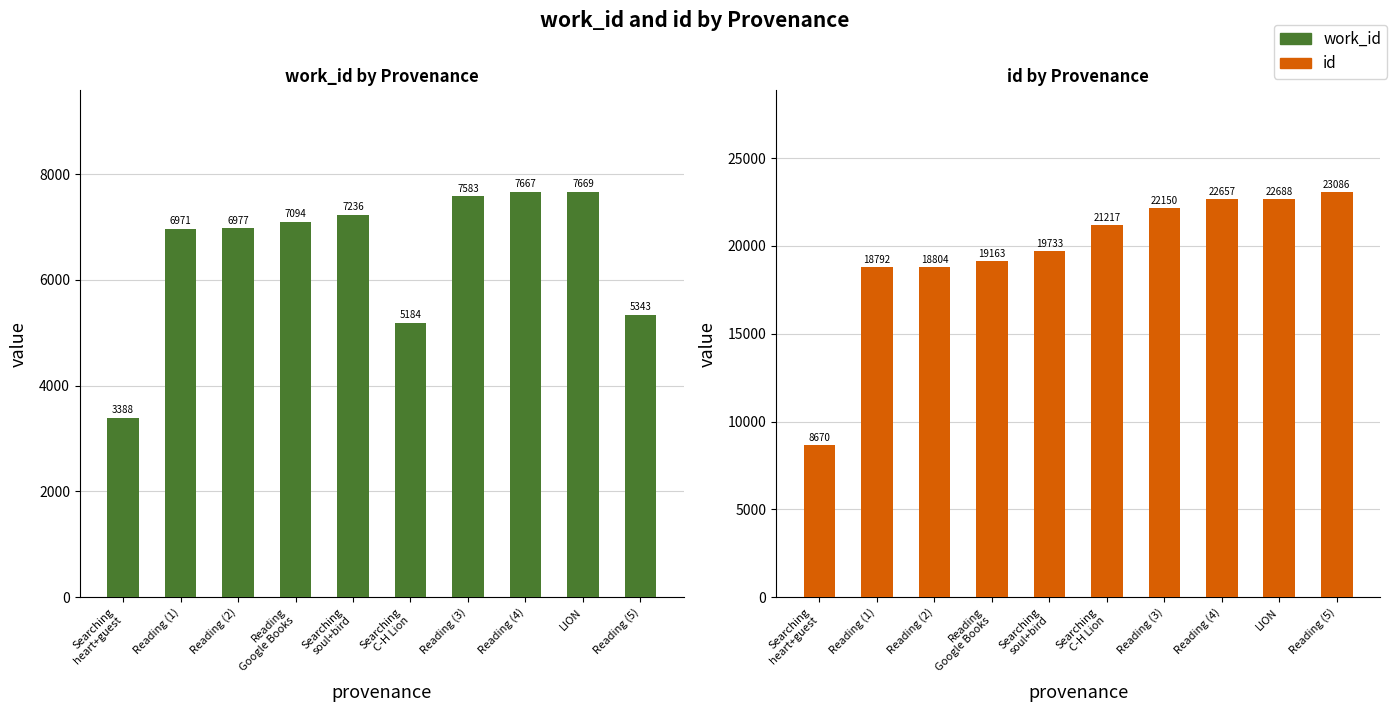

Does the chart contain any negative values?

No